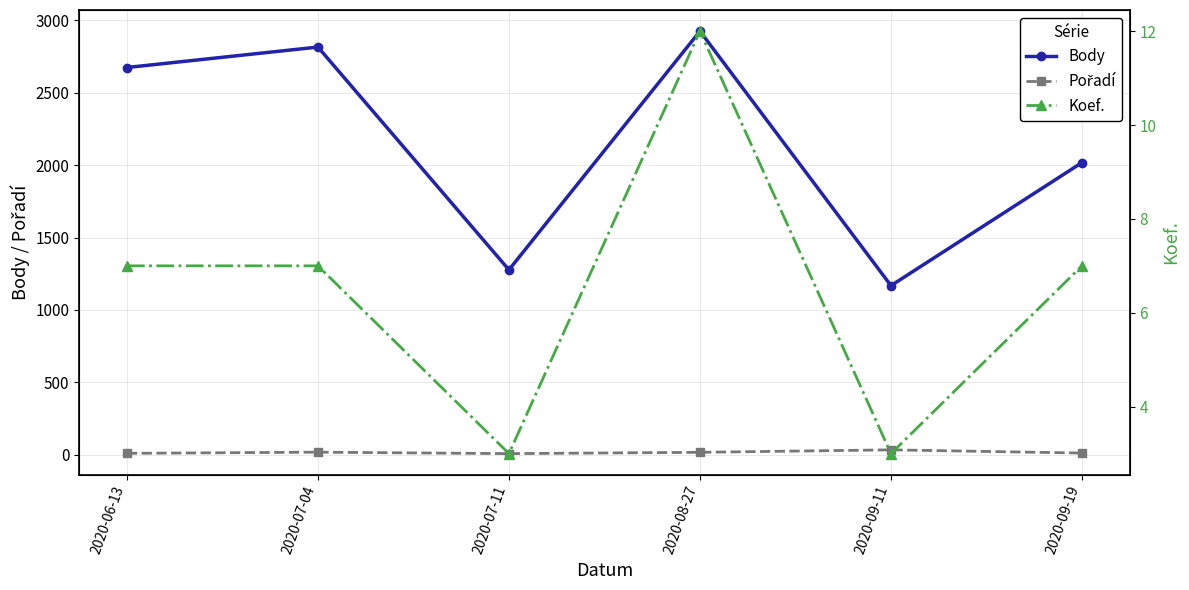

True or false: Koef. and Pořadí cross at least once.

False